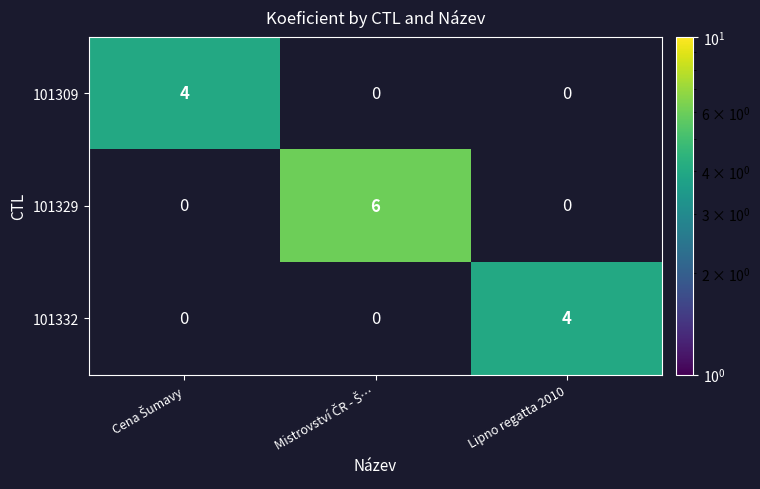

Between Lipno regatta 2010 and Cena Šumavy, which is larger?

Cena Šumavy